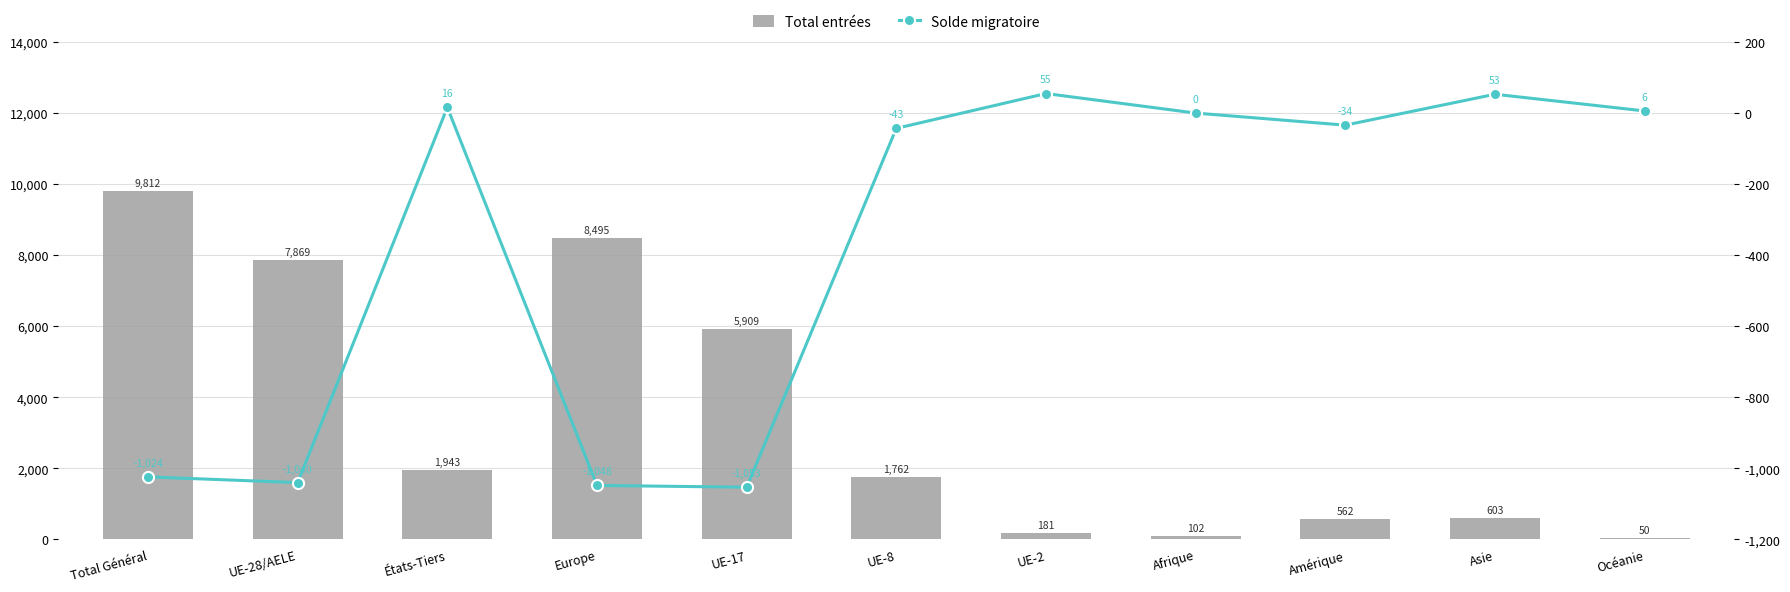

What is the sum of all Solde migratoire values?

-4112